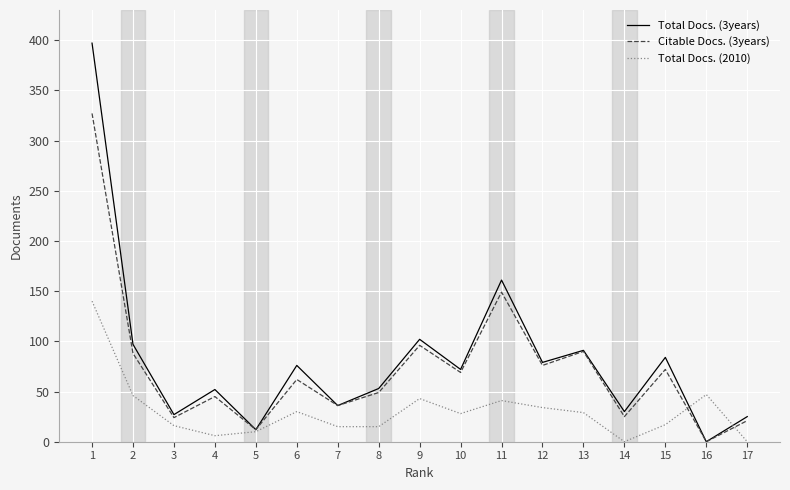

Which series has the largest range (max minus min)?

Total Docs. (3years)